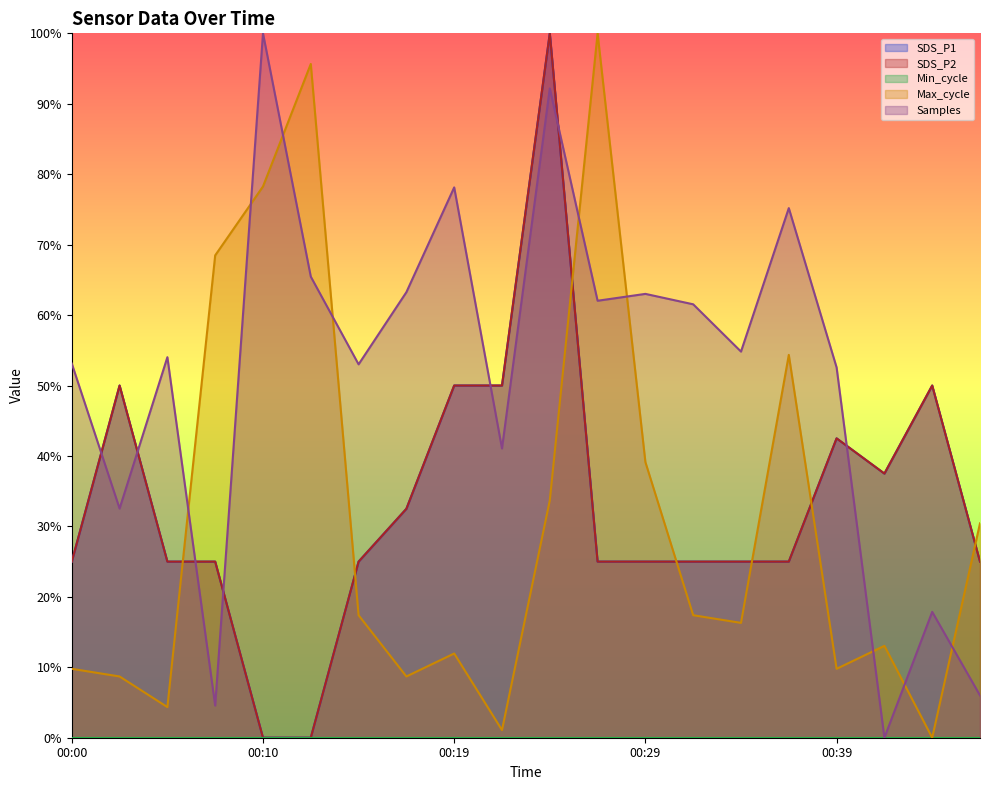

In SDS_P2, how many points are lower than both neighbors (excluding endpoints)?

1